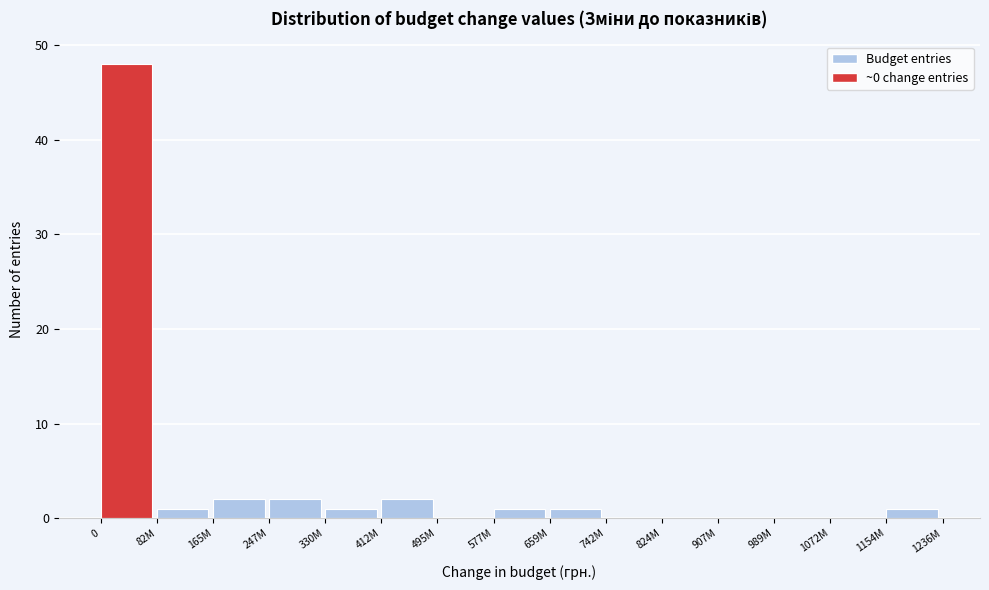

Reading right to left, transcribe all the data shown in this chart.

1154M=1	1072M=0	989M=0	907M=0	824M=0	742M=0	659M=1	577M=1	495M=0	412M=2	330M=1	247M=2	165M=2	82M=1	0=48